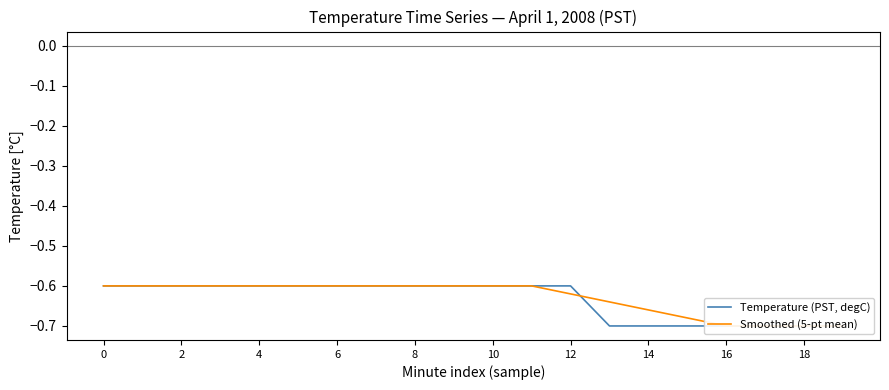

What is the label of the 1st point from the right?

19